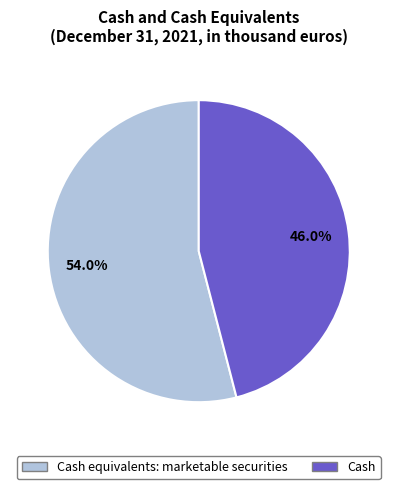

Does any single category account for the majority?

Yes